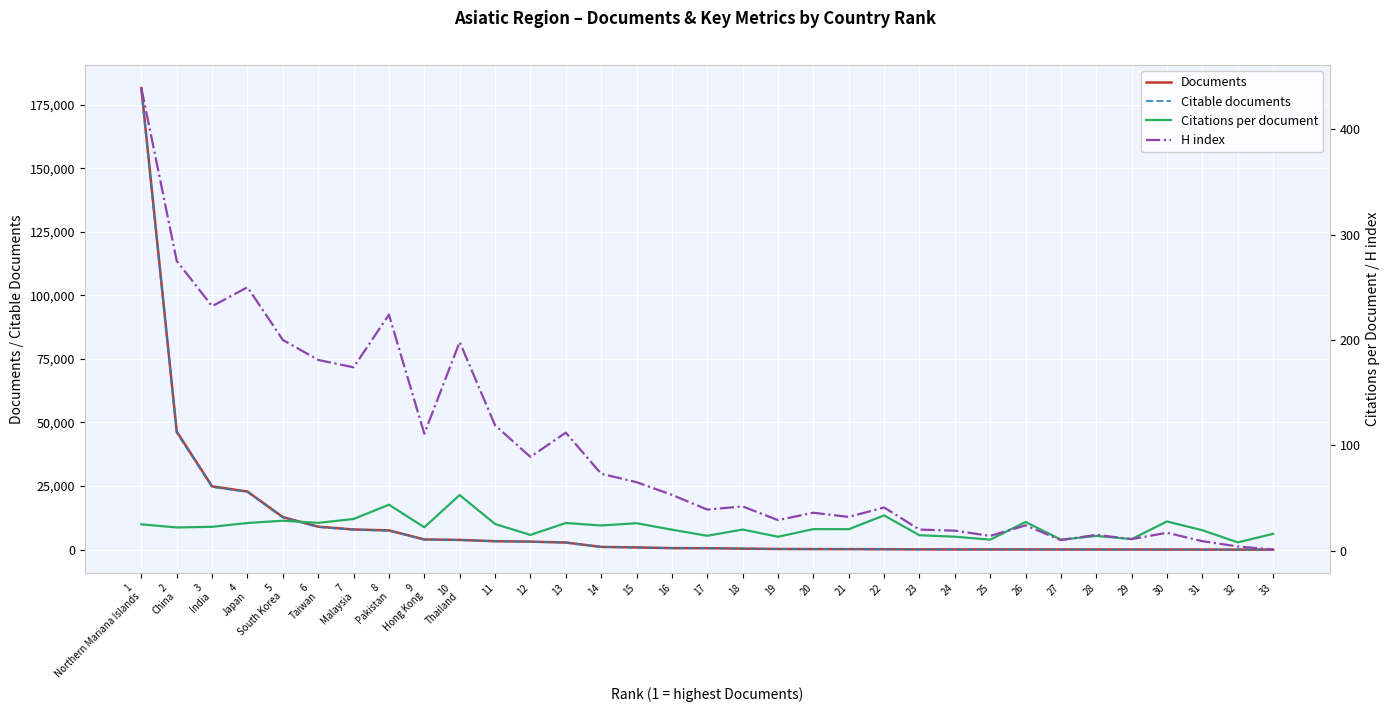

True or false: Citations per document and H index cross at least once.

True